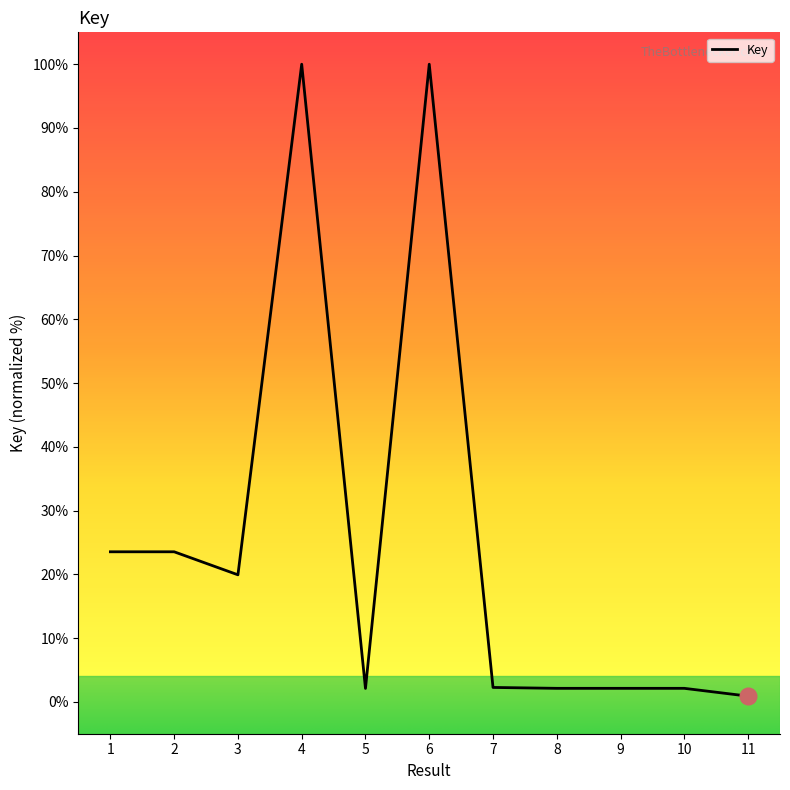

What is the change in value from 3 to 8?

-17.8